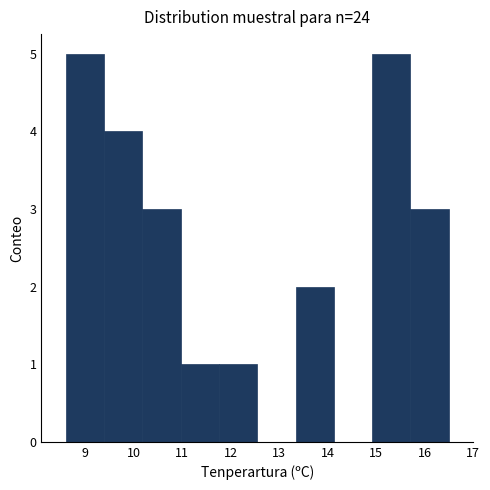

What is the height of the bar covering 11.76 to 12.55 on the x-axis? Neither the bar edges nor the heights are printed on the chart, so give them approximately, as read against the axes.

1